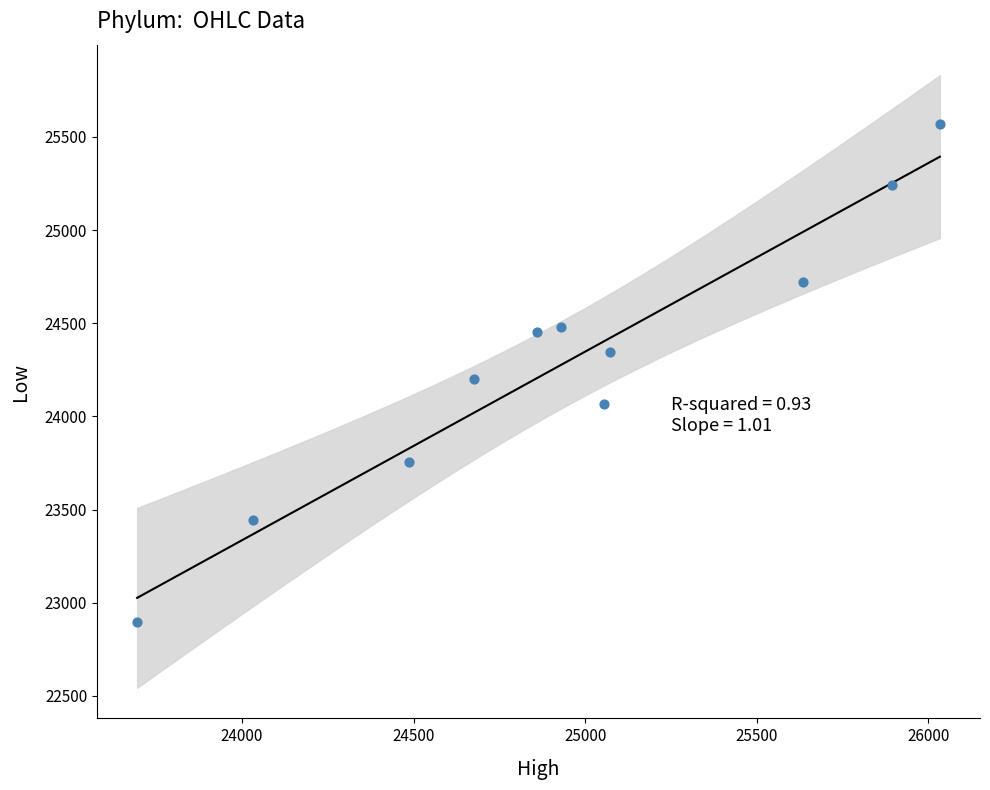

What is the average X value?

24942.2